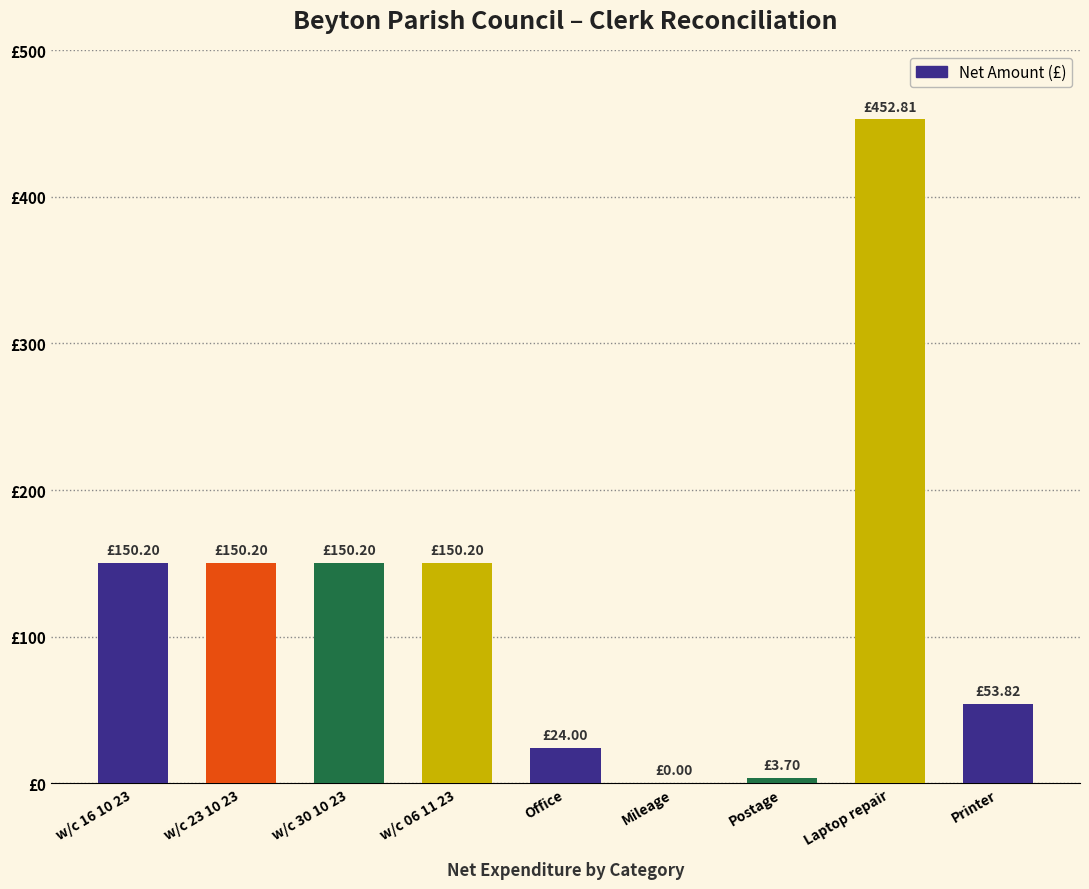

Which label corresponds to the smallest value in the chart?

Mileage